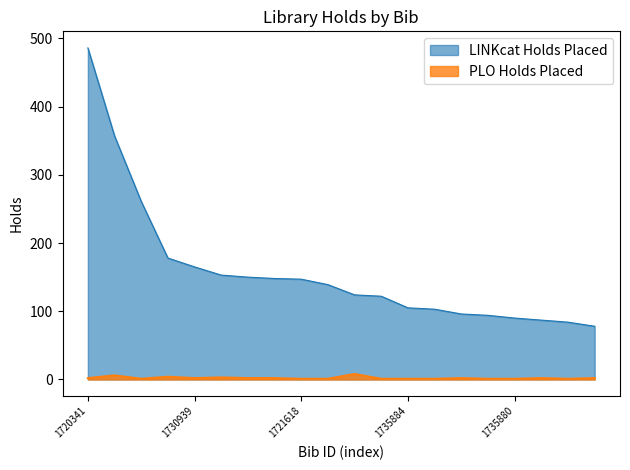

Reading right to left, what are all the values shown in this chart?

LINKcat Holds Placed: 78	84	87	90	94	96	103	105	122	124	139	147	148	150	153	165	178	261	357	486
PLO Holds Placed: 2	1	2	1	1	2	1	1	1	8	1	1	2	2	3	2	4	1	6	2